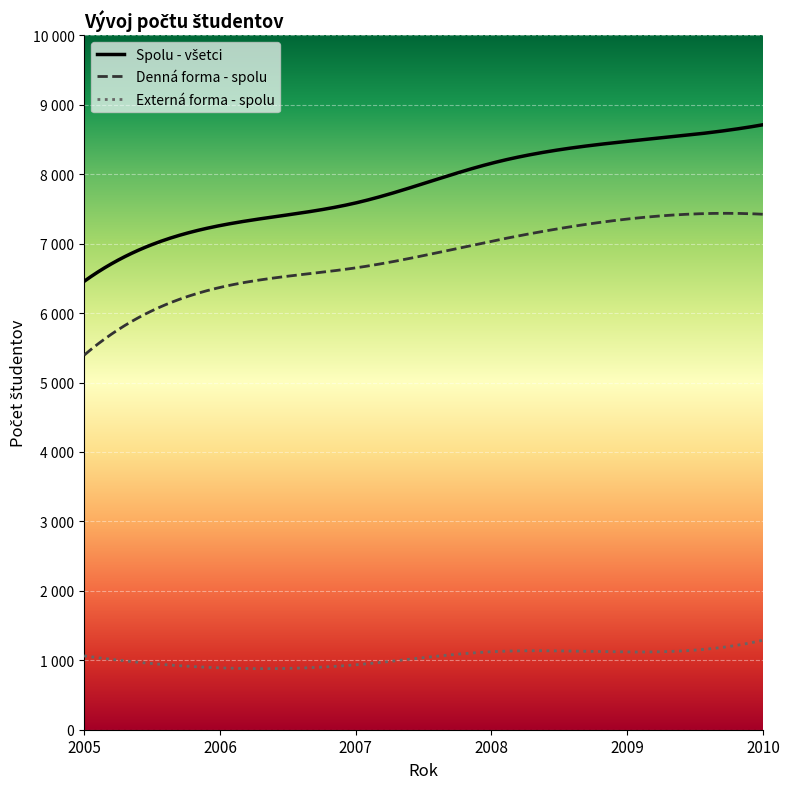

How many Spolu - všetci values are between 7260 and 8473?

4